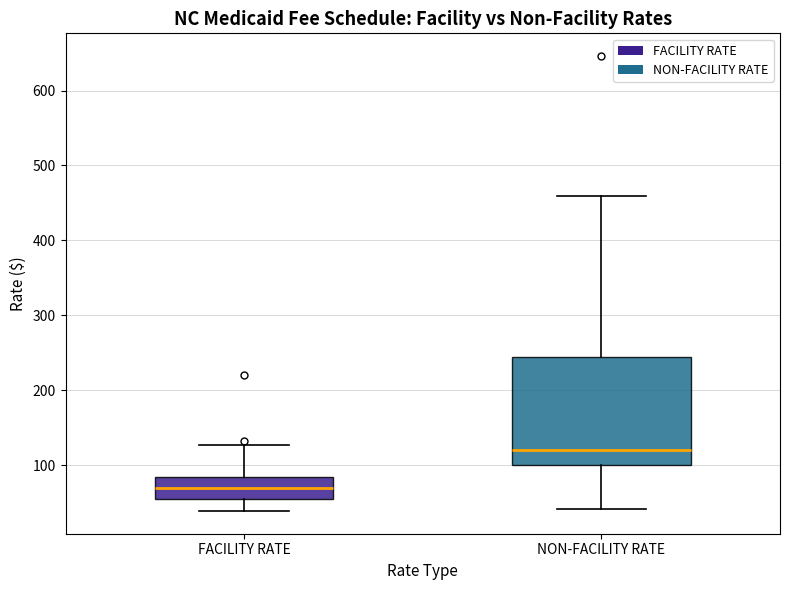

Reading left to right, transcribe this box plot: for each box, give where its median line is, the range the box spans, and where its two whiskers end, as read against the y-axis. The values are not printed on the chart, so give them approximately, as read against the axis.

FACILITY RATE: median 70, box 50 to 80, whiskers 40 to 130
NON-FACILITY RATE: median 120, box 100 to 240, whiskers 40 to 460